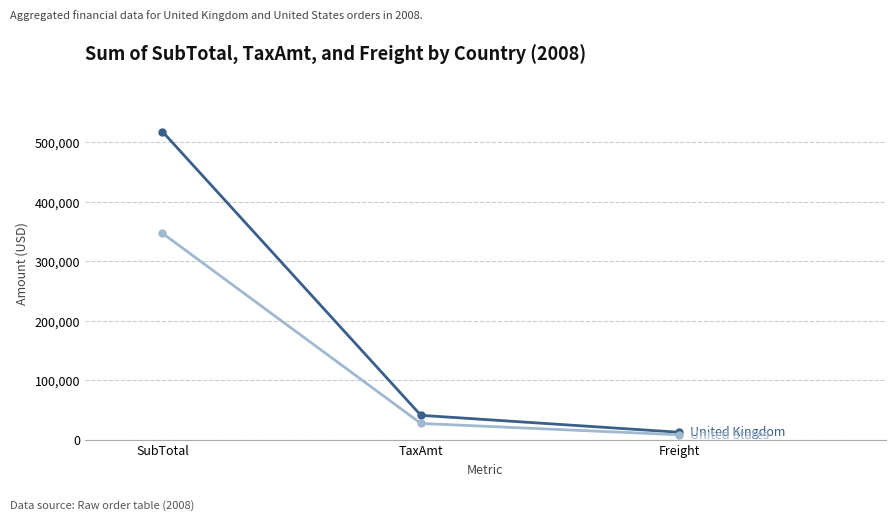

What is the difference between the highest and lowest values at TaxAmt?

13660.8